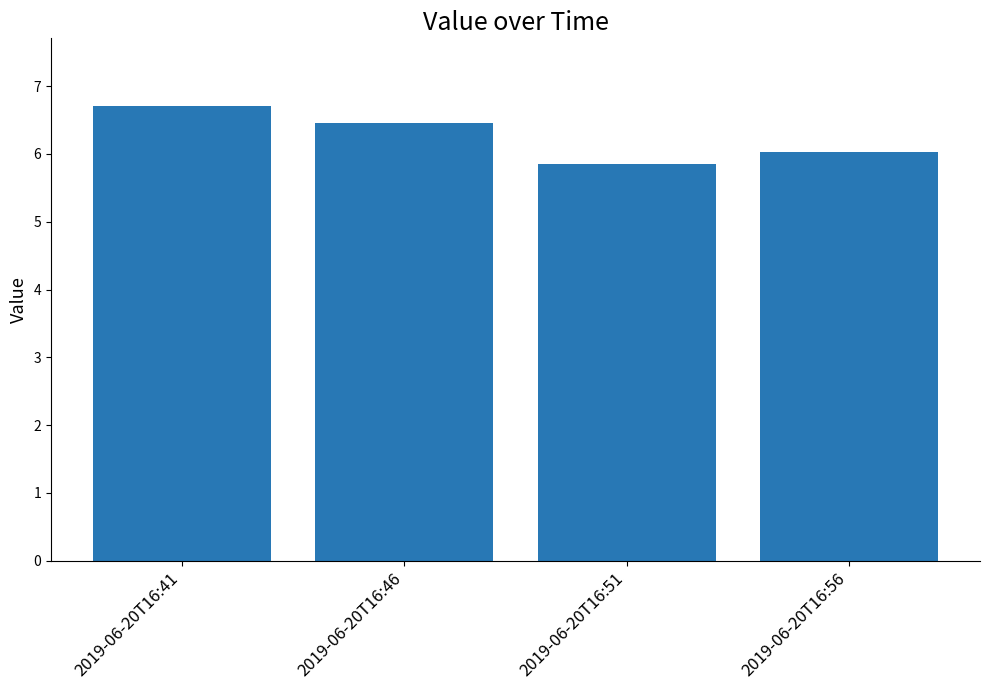

Are the bars grouped side by side (vs. stacked)?

No